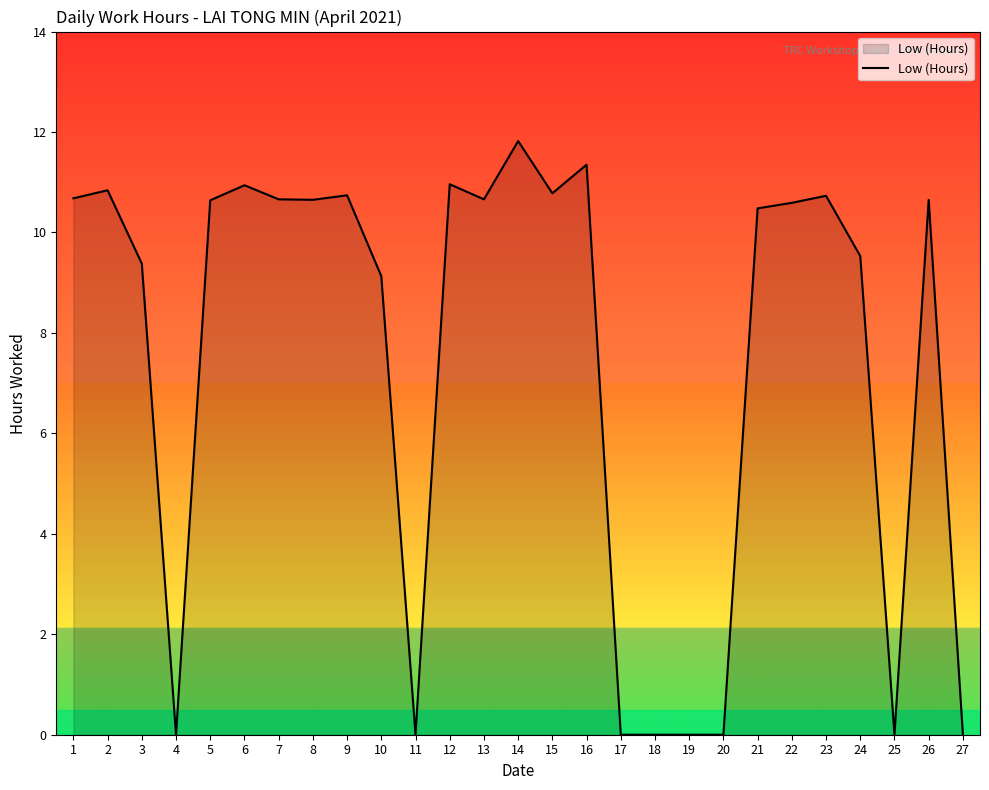

What is the sum of all values?

201.2